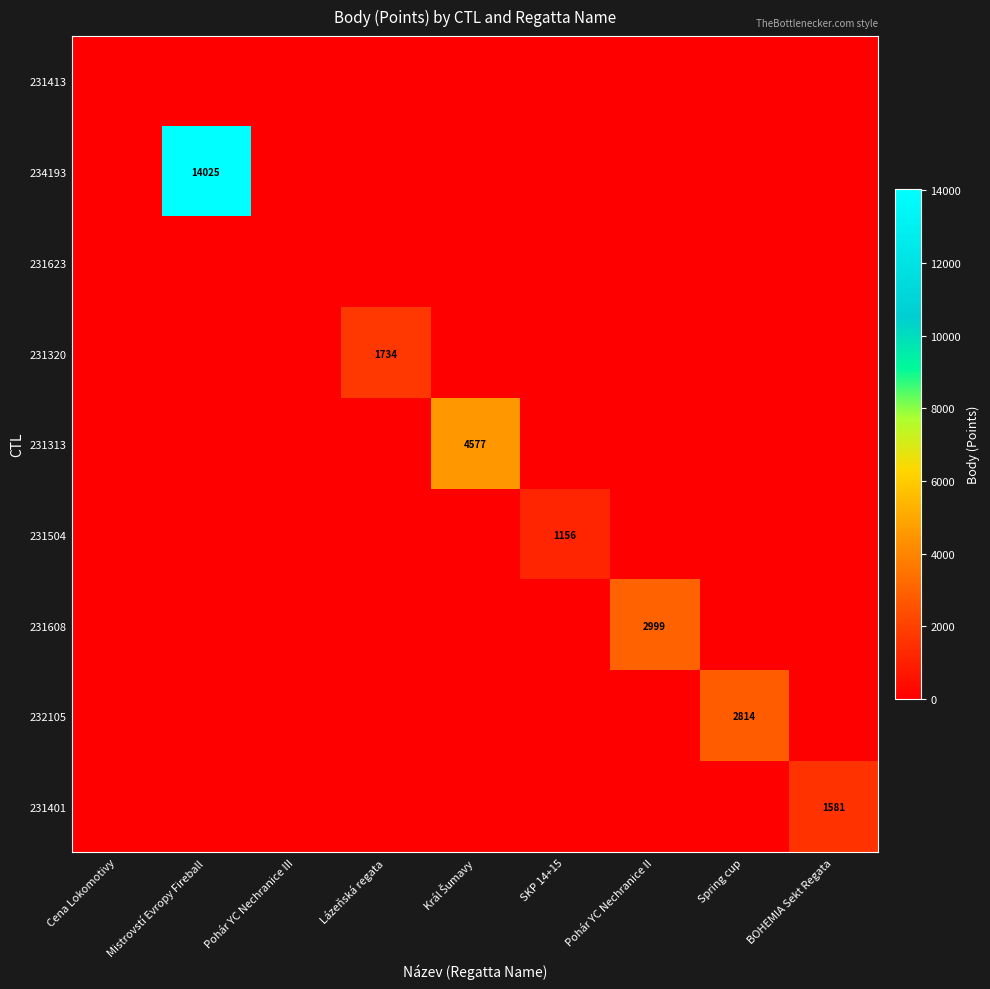

Which series has the largest total across all categories?

234193